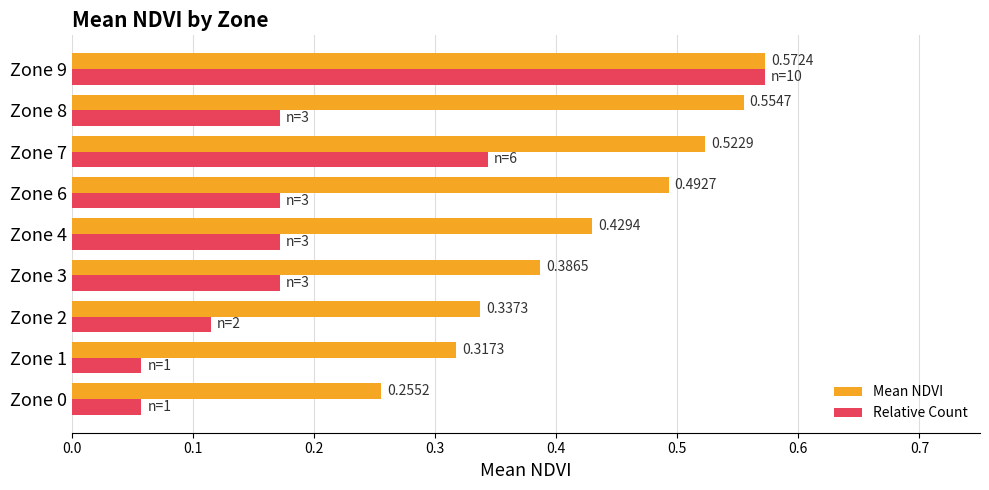

How many categories are shown in the chart?

9